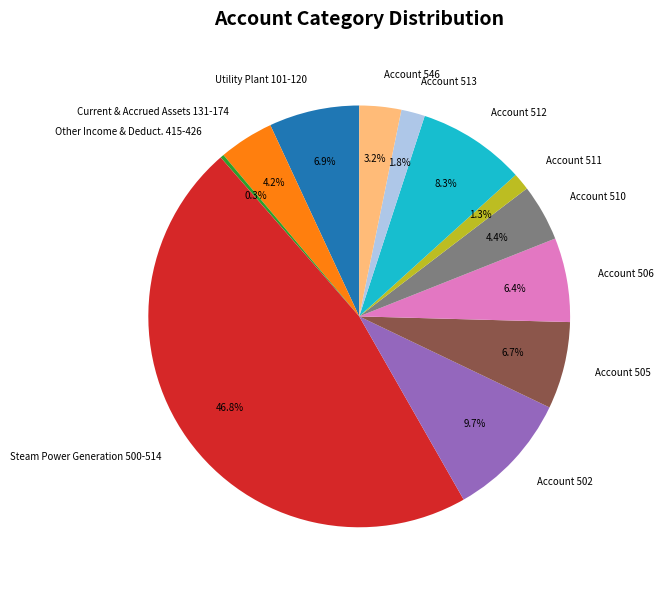

What is the smallest slice in the pie chart?

Other Income & Deduct. 415-426